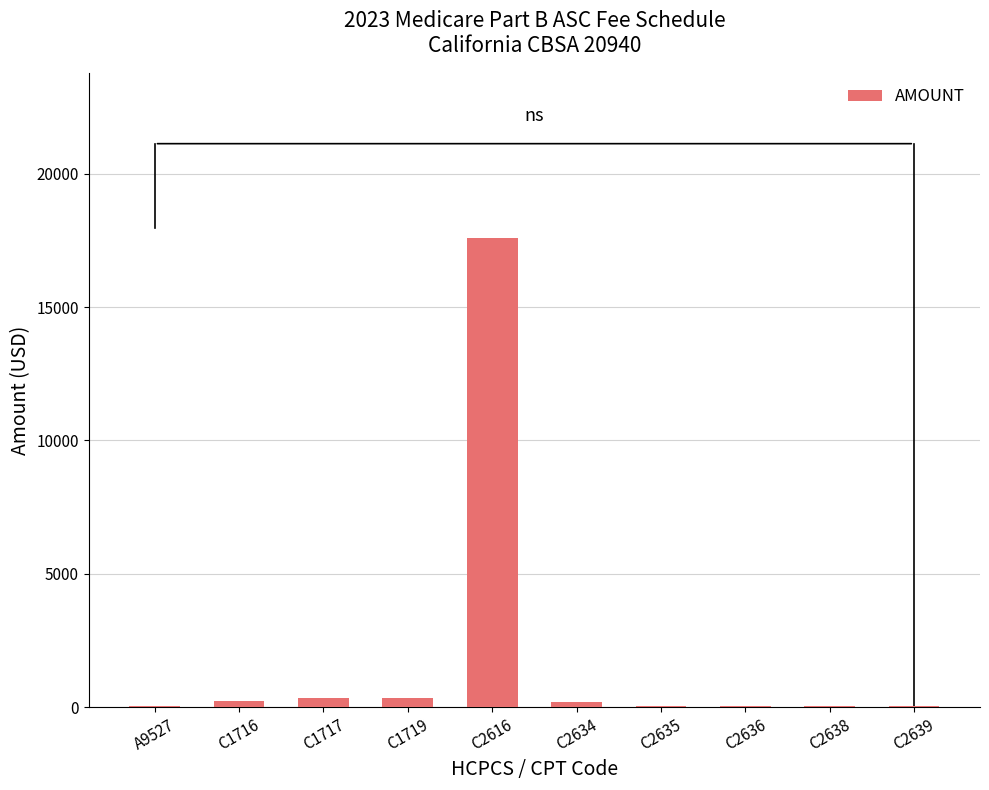

Which label corresponds to the largest value in the chart?

C2616